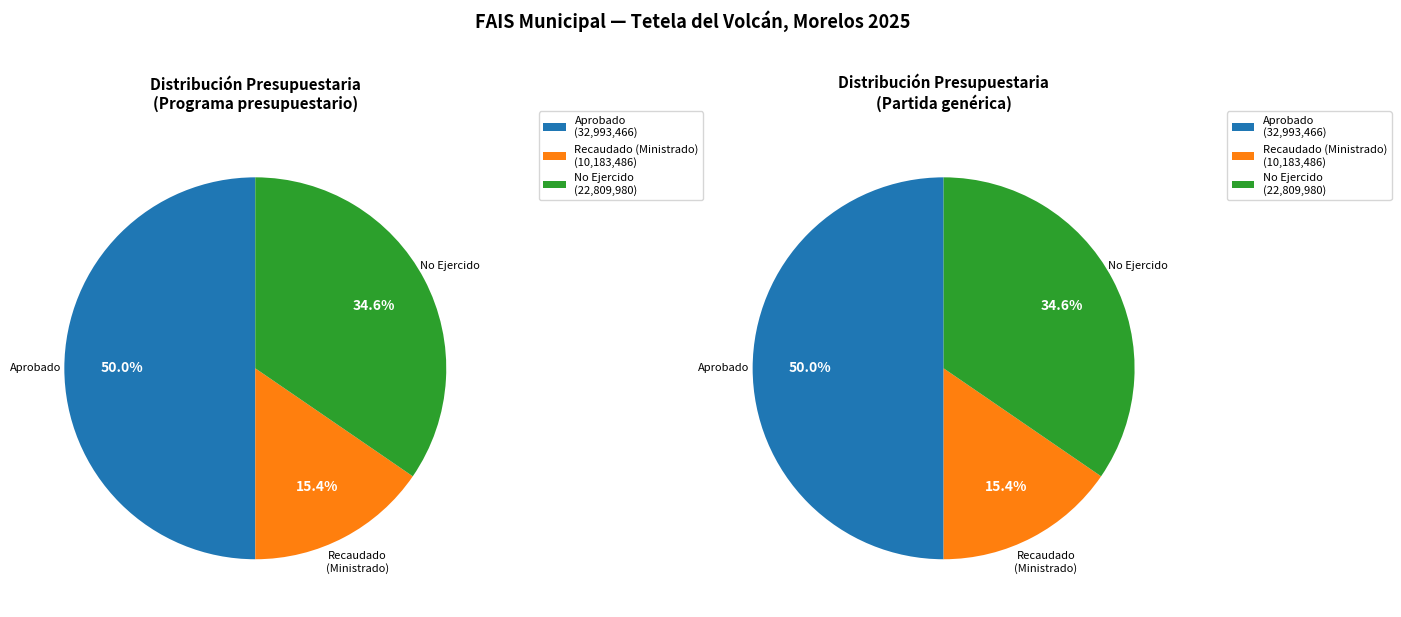

What portion of the pie excludes Programa presupuestario?

50.0%